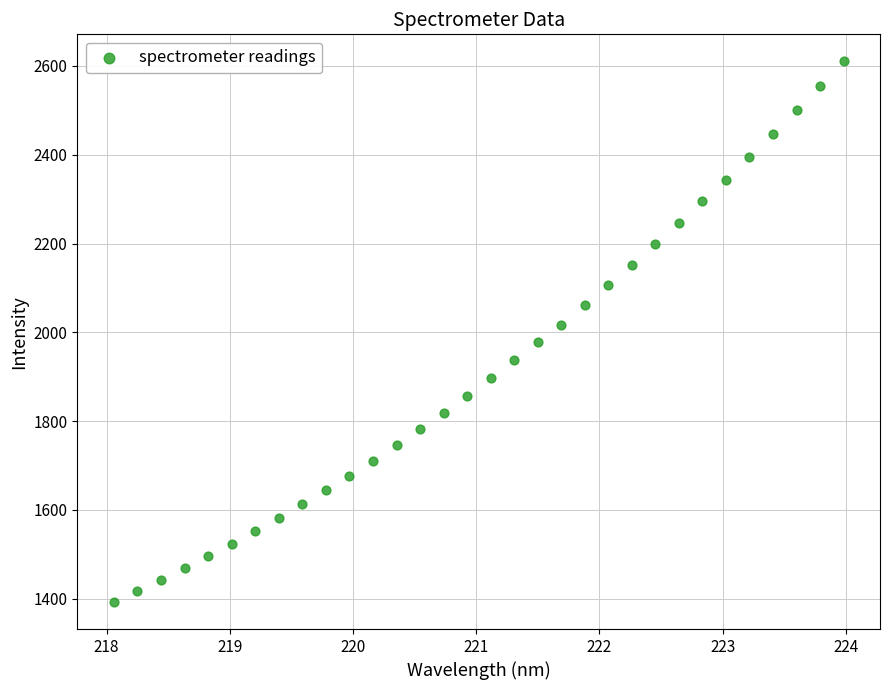

What is the range of X values (max minus min)?

5.9